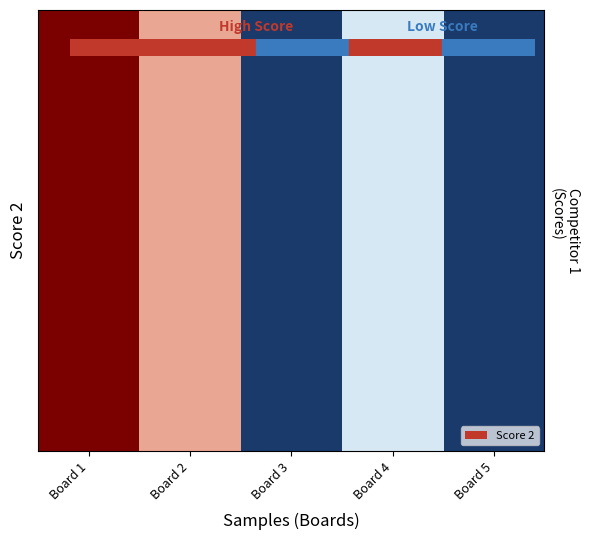

At how many categories does at least one series exceed 0?

15